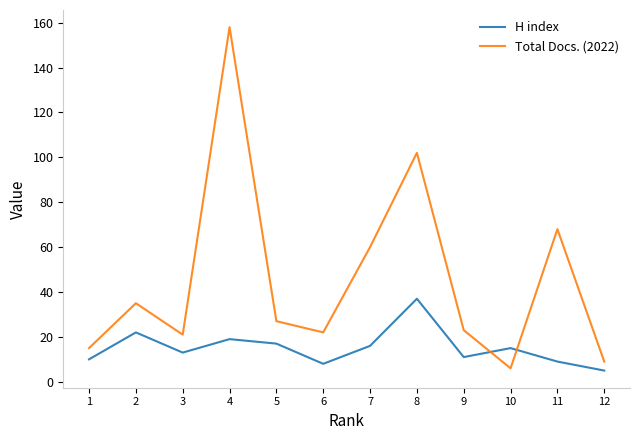

The H index series shows 9 at 11. True or false?

True